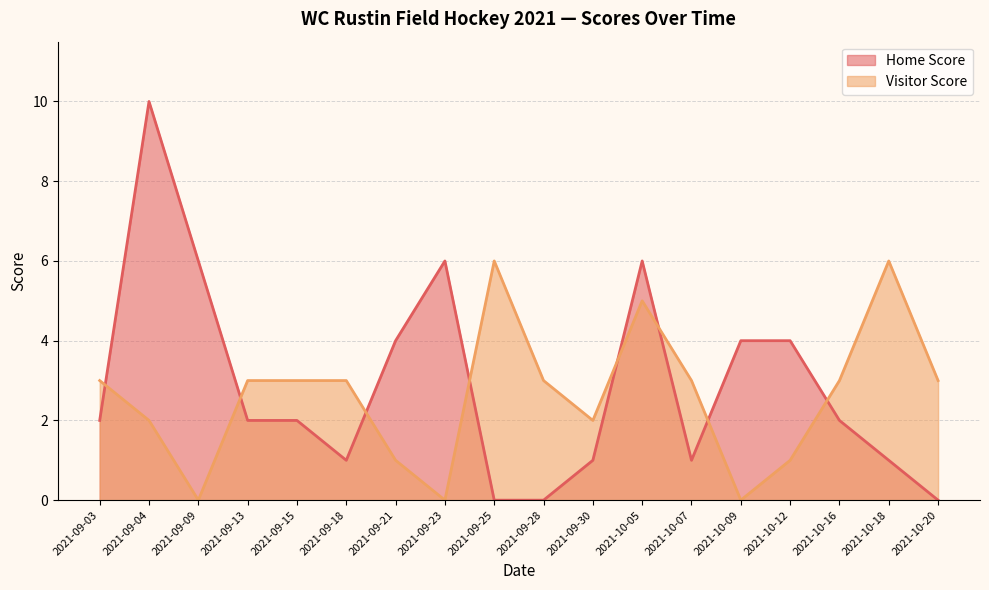

How many lines are shown in the chart?

2